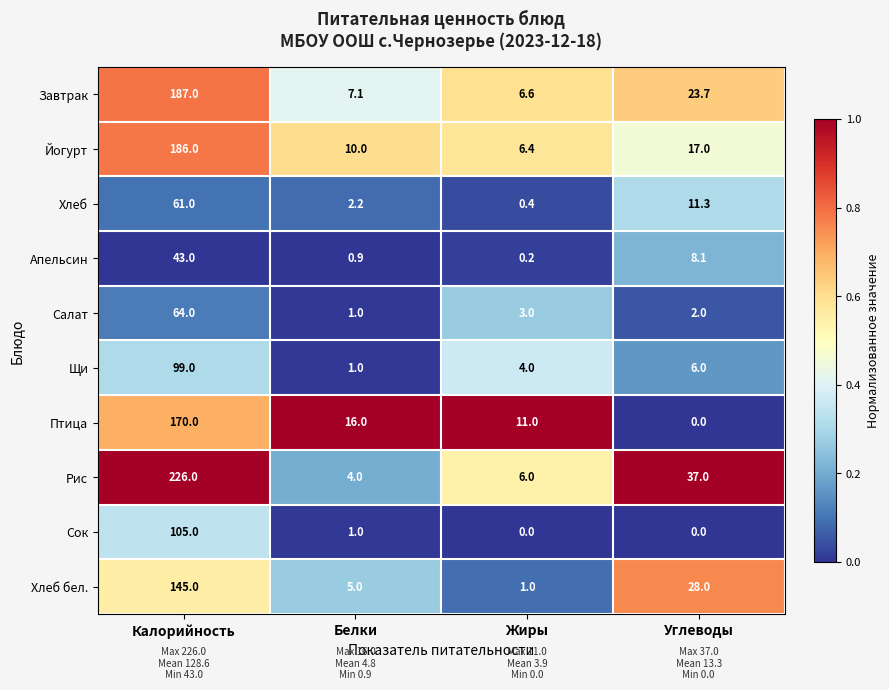

How many categories are shown in the chart?

4